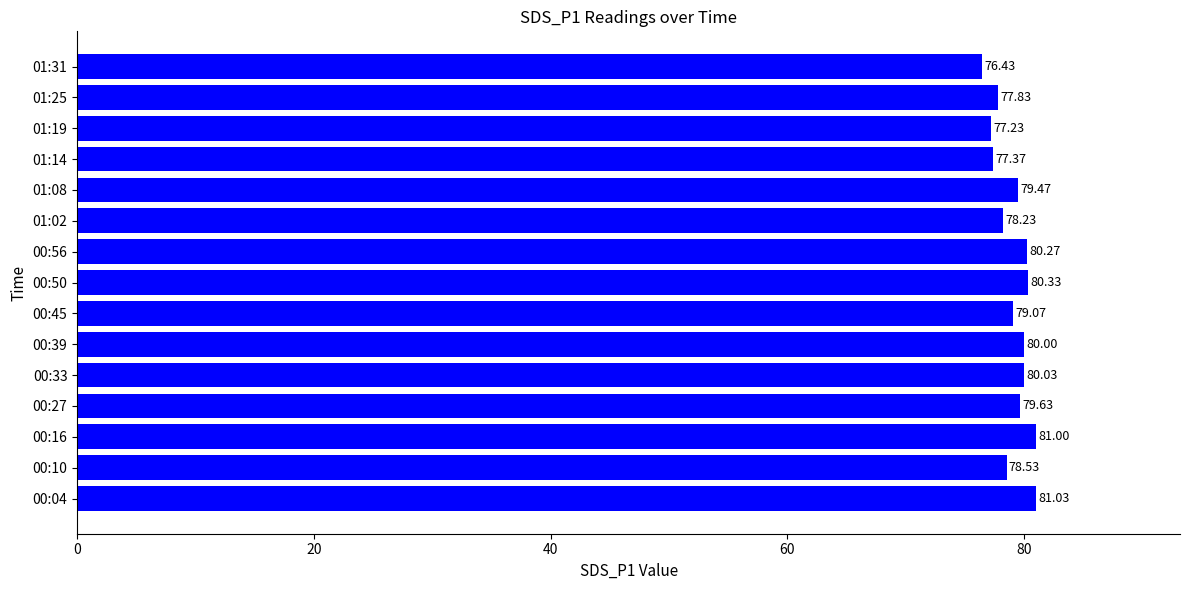

What is the change in value from 01:08 to 01:25?

-1.6